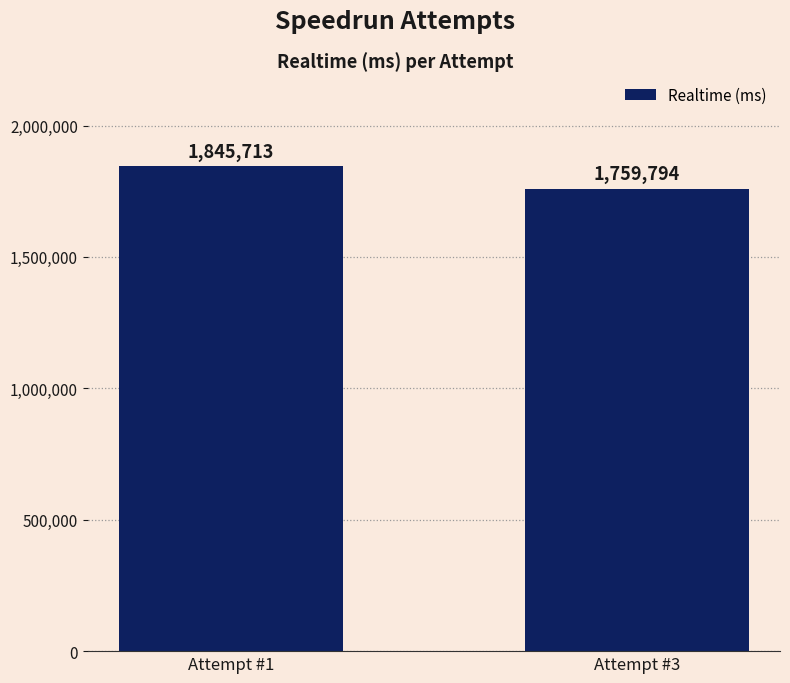

What is the difference between the maximum and minimum values?

85919